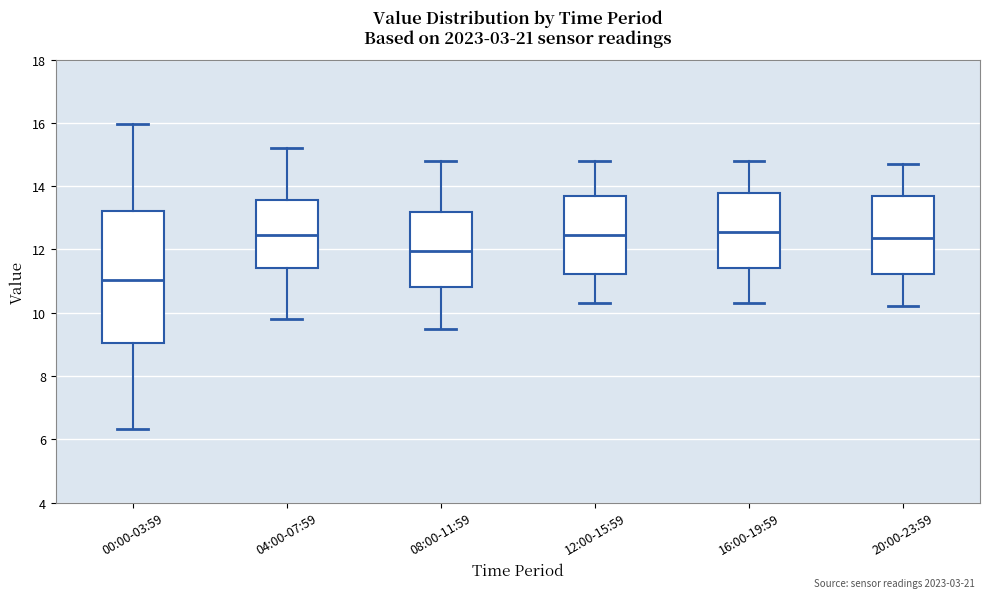

Which box has the lowest median line?

00:00-03:59